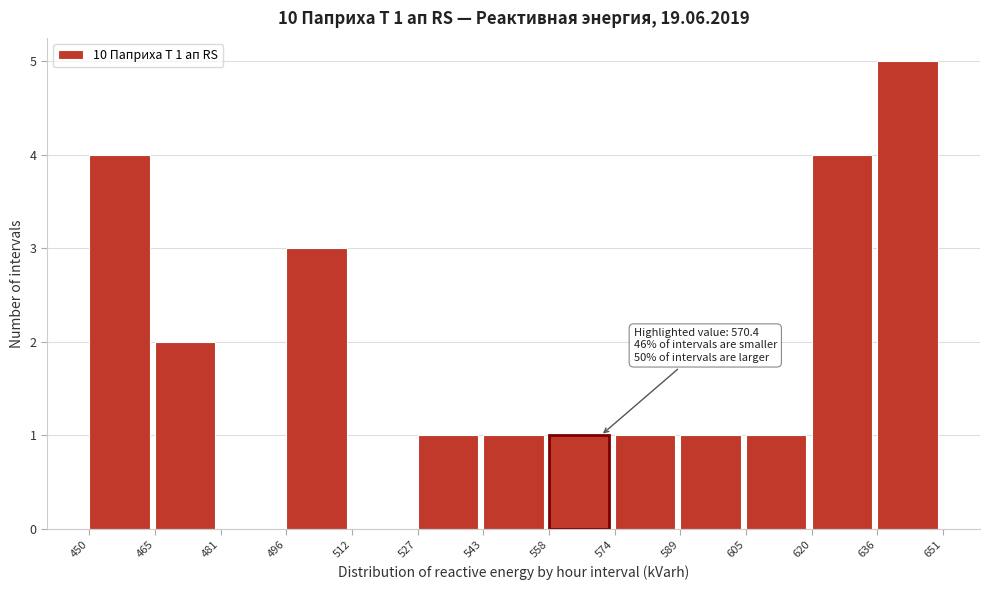

Over which range of the x-axis is the bar tallest?

636 to 651